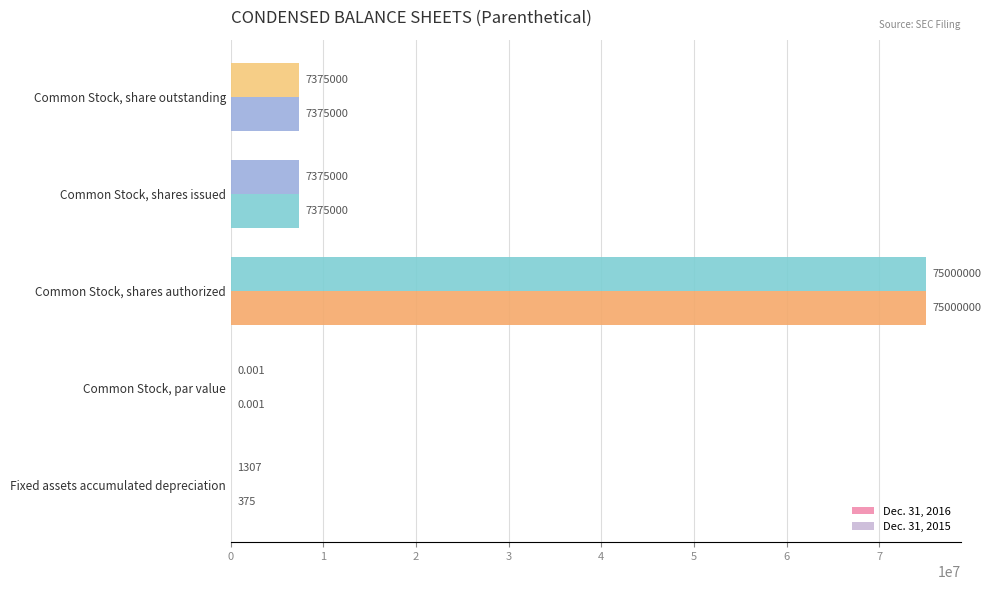

How many distinct data groups are displayed?

2